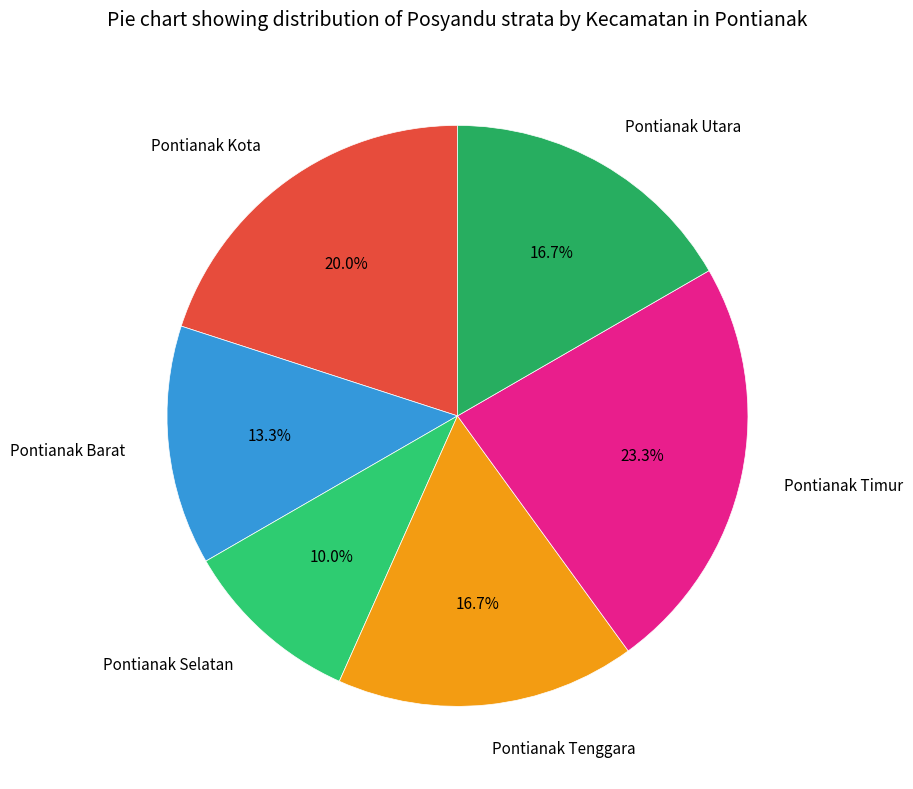

Count the number of slices in the pie.

6